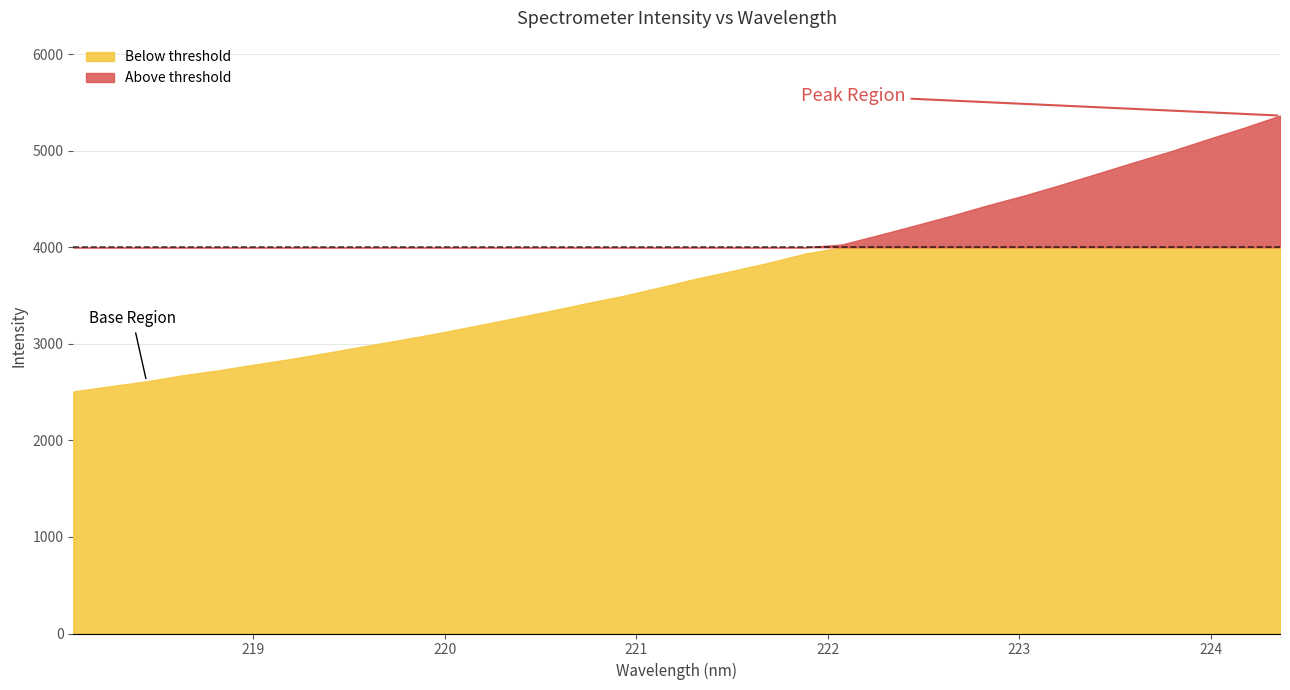

True or false: there are more than 0 points higher than both neighbors.

False